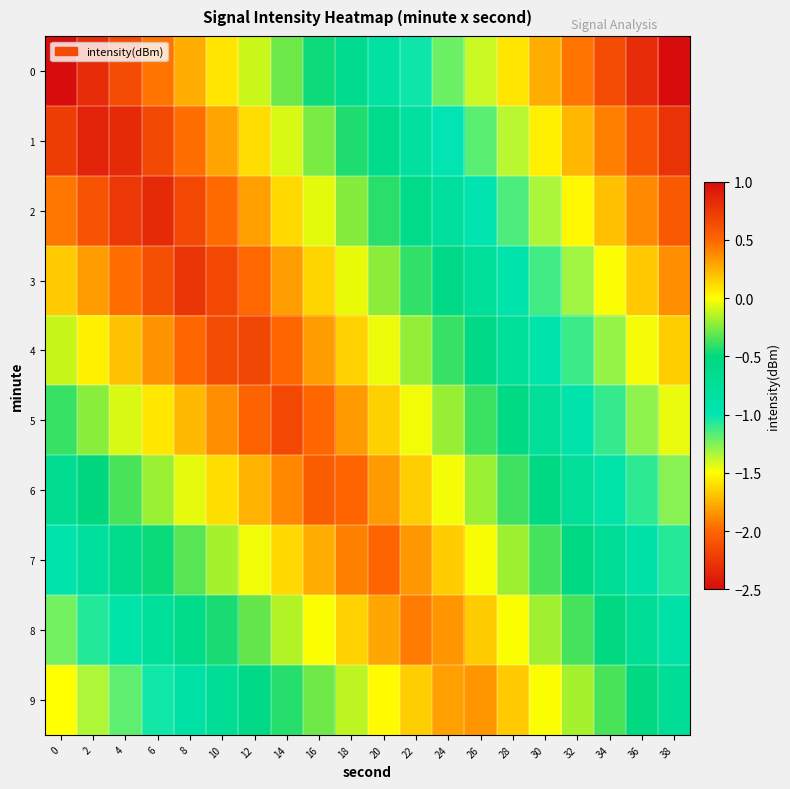

What is the greatest value displayed?

1.0